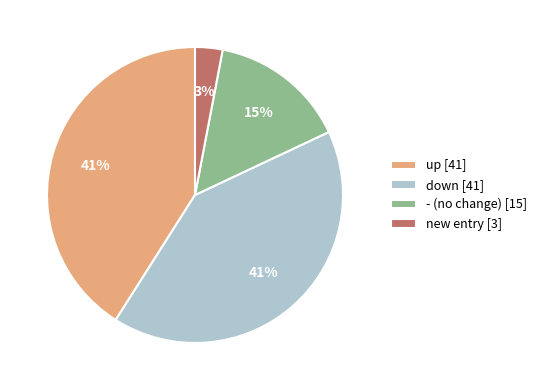

Combined, do new entry [3] and down [41] account for over 50%?

No